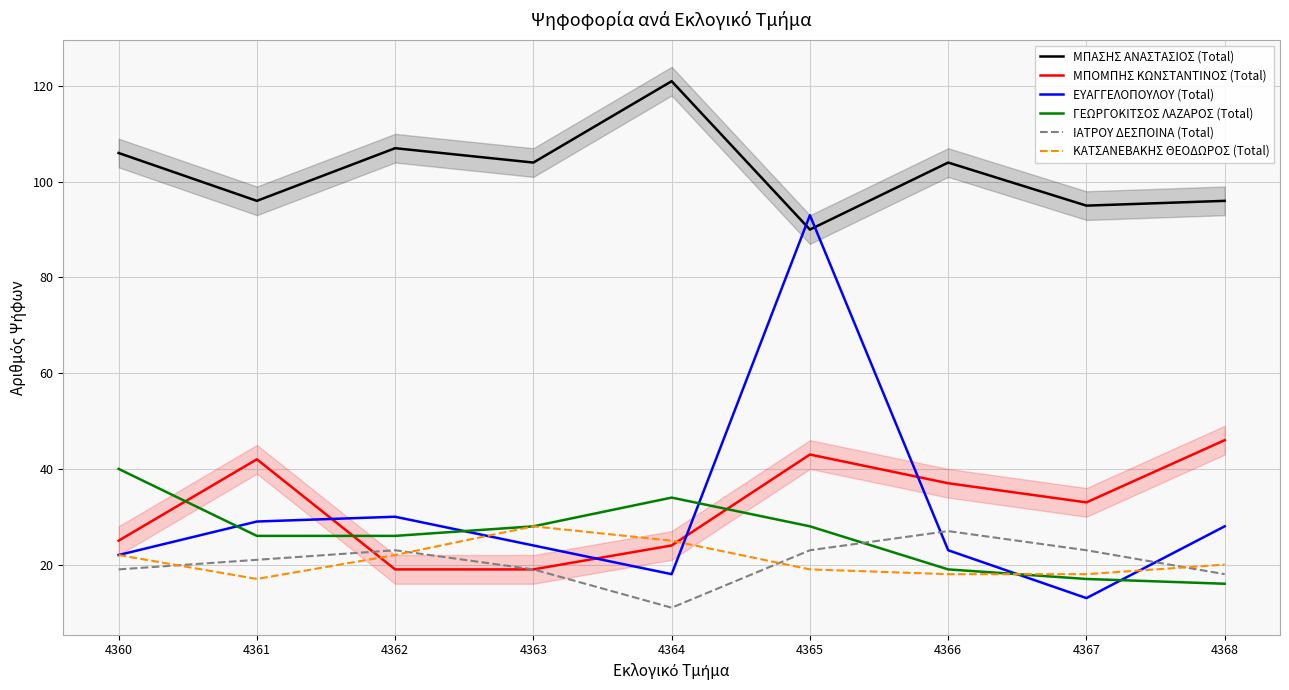

At which category does ΙΑΤΡΟΥ ΔΕΣΠΟΙΝΑ (Total) reach its first local valley?

4364